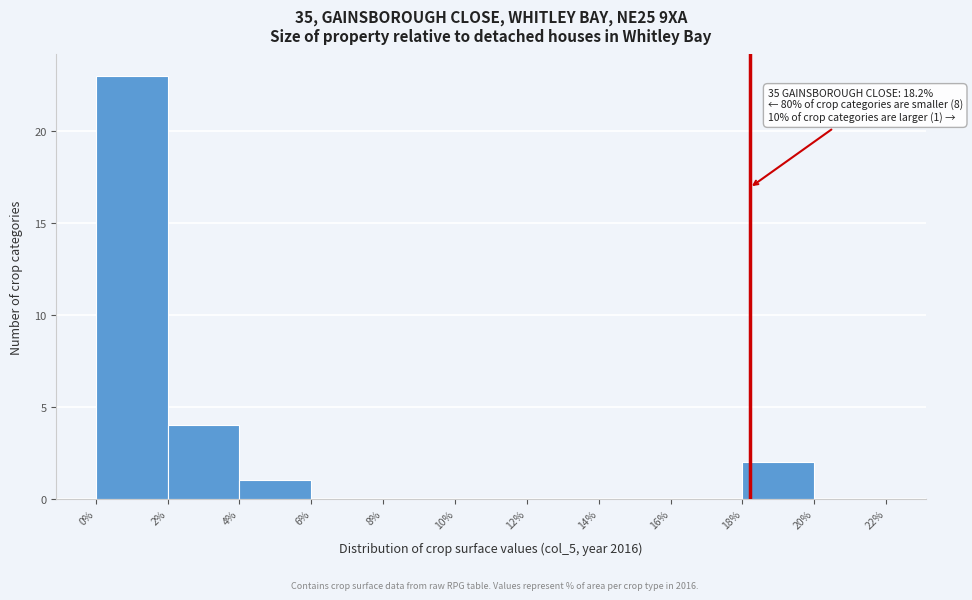

Which range on the x-axis has the tallest bar?

0% to 2%